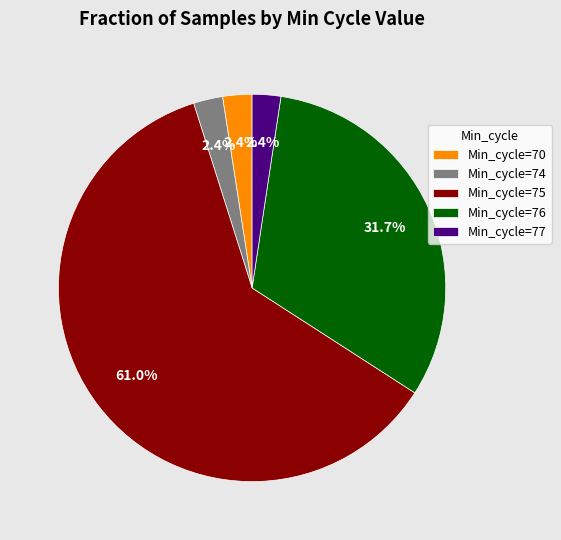

Is there a majority slice in this chart?

Yes